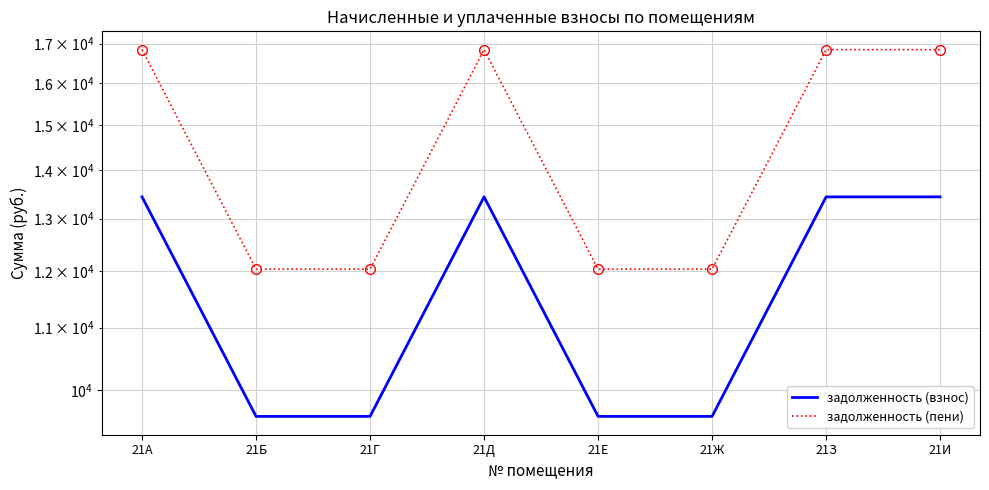

Reading right to left, what are all the values shown in this chart?

задолженность (взнос): 13440	13440	9600	9600	13440	9600	9600	13440
задолженность (пени): 16842	16842	12030	12030	16842	12030	12030	16842